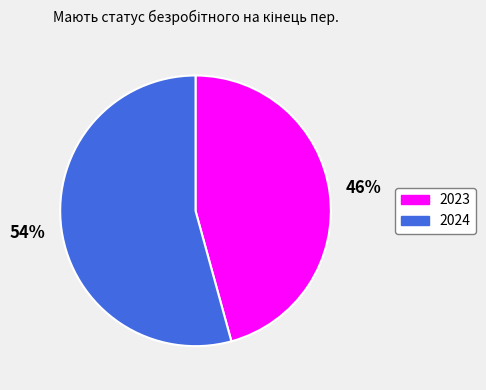

Does any single category account for the majority?

Yes